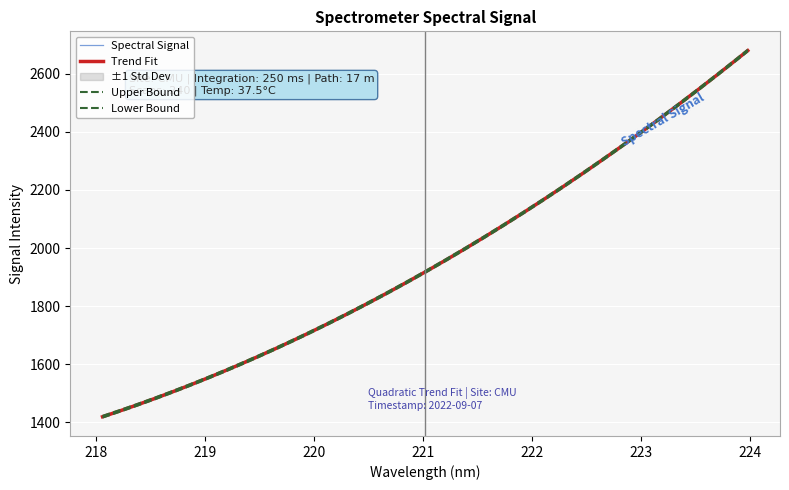

What is the value of the 10th point from the left?

1677.9